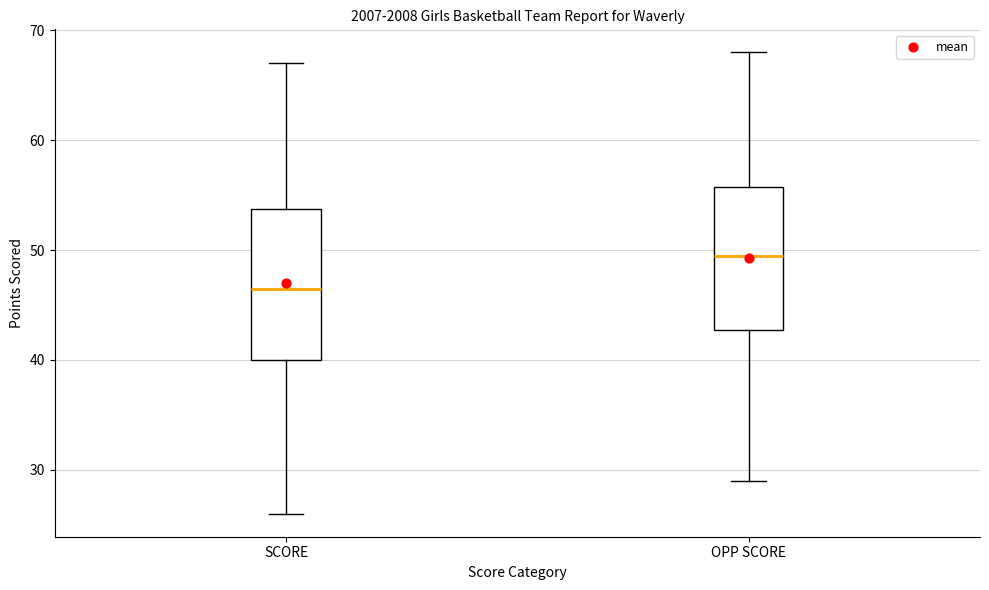

Which box has the lowest median line?

SCORE